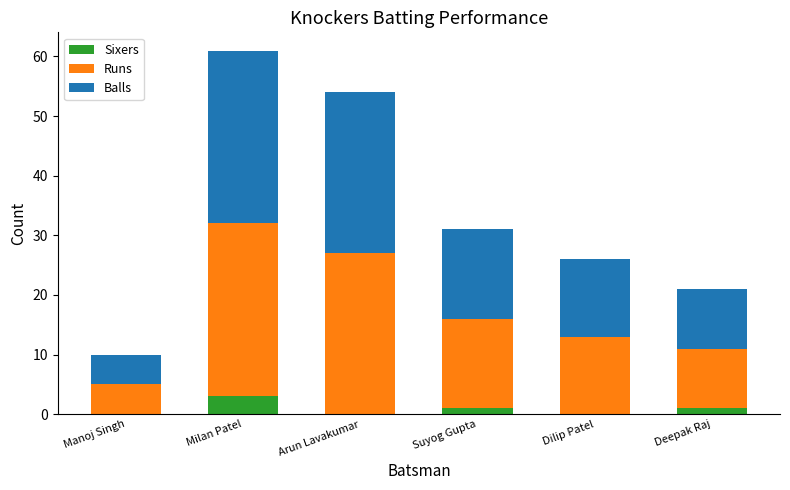

What is the approximate value of Sixers at Milan Patel?

3